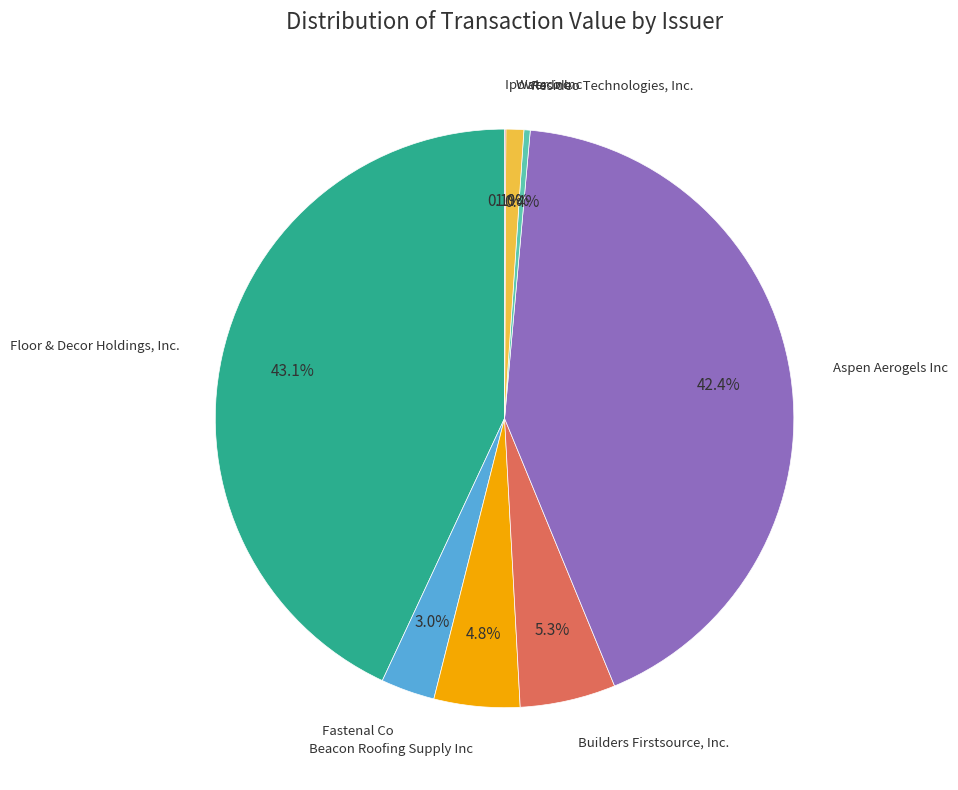

Which slice is the largest?

Floor & Decor Holdings, Inc.